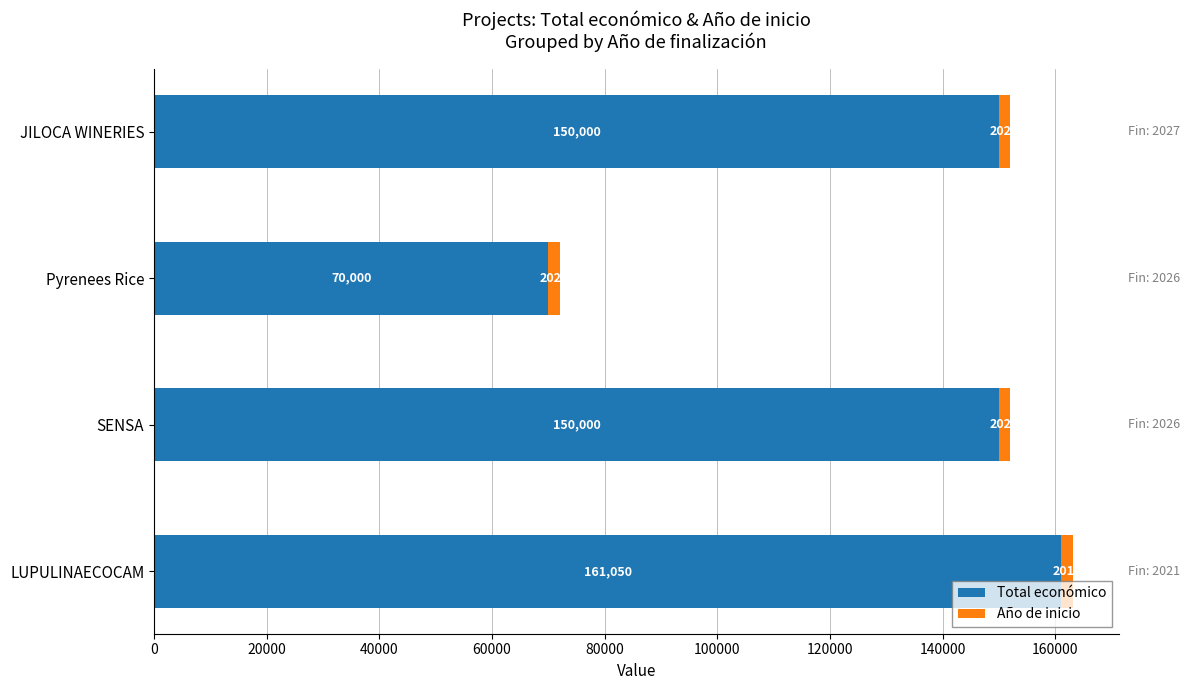

Is it true that Total económico equals 150000 at SENSA?

True